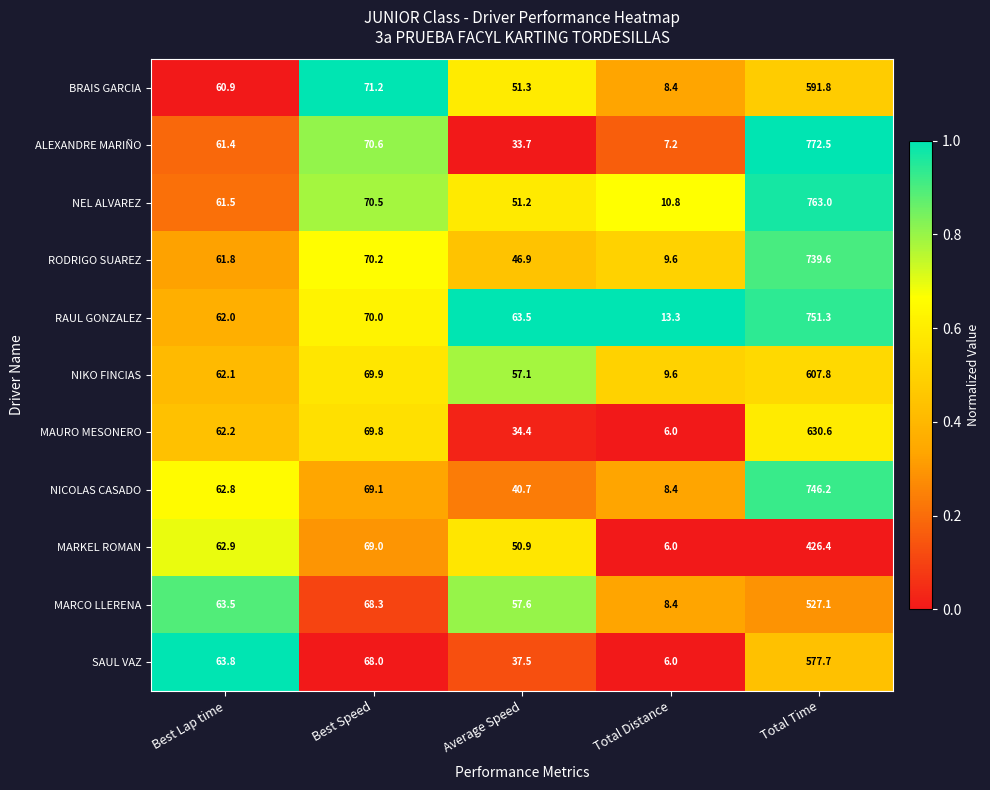

At which category is the sum across all series the highest?

Total Time